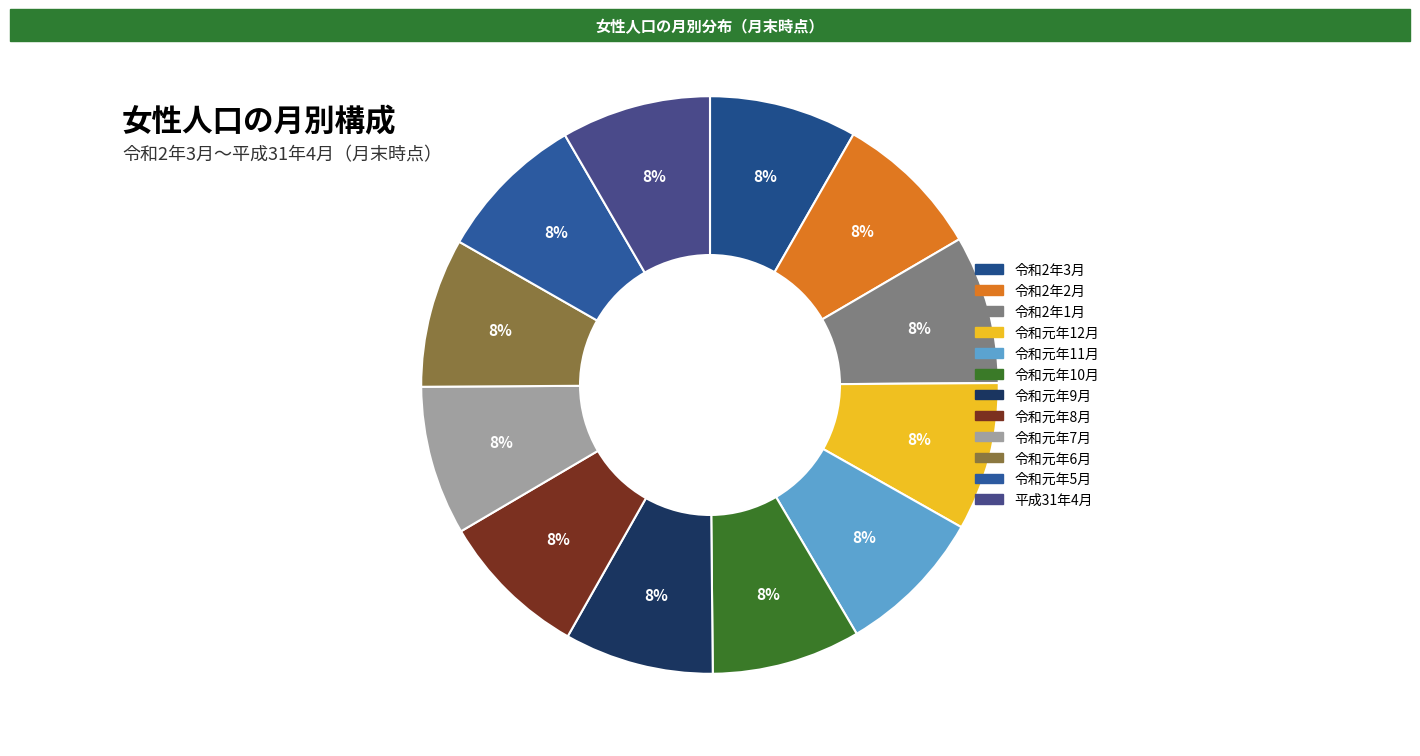

Which slice is the largest?

平成31年4月